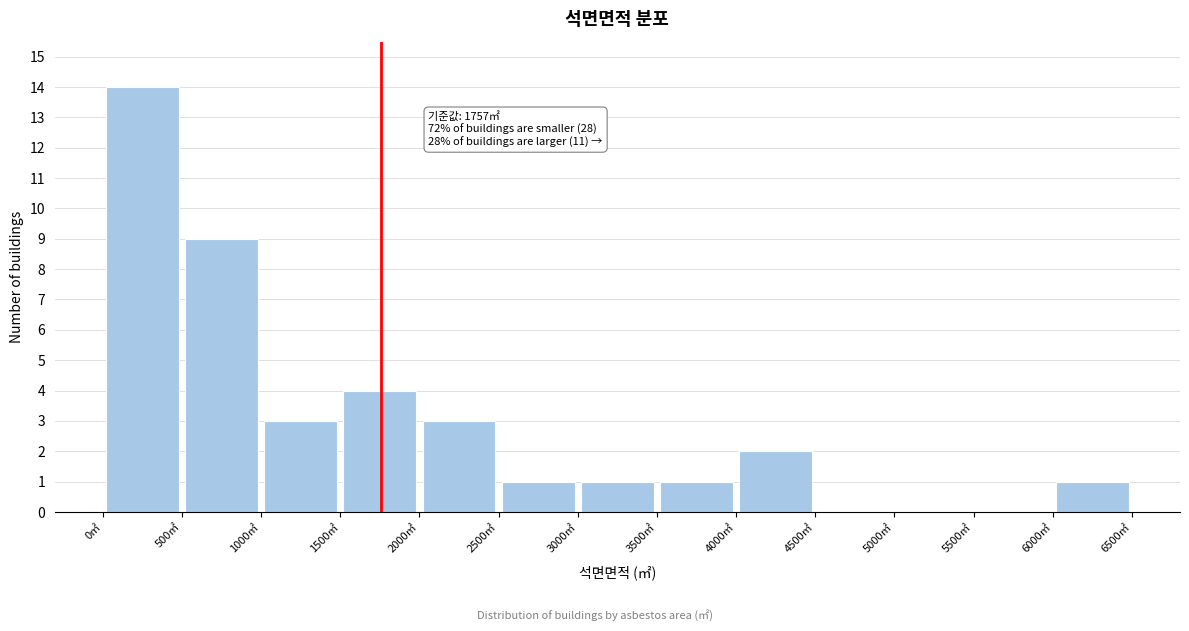

Over which range of the x-axis is the bar tallest?

0 to 500